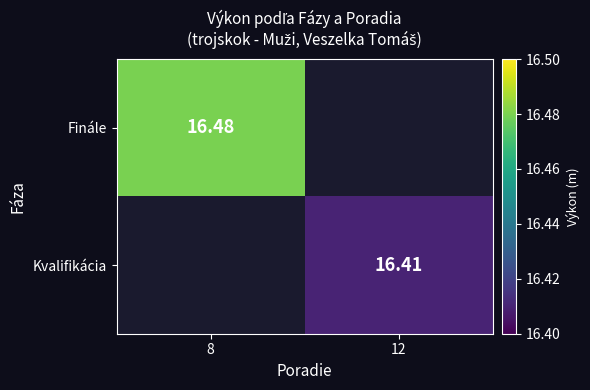

List the labels in order of Kvalifikácia value, smallest first.

8, 12